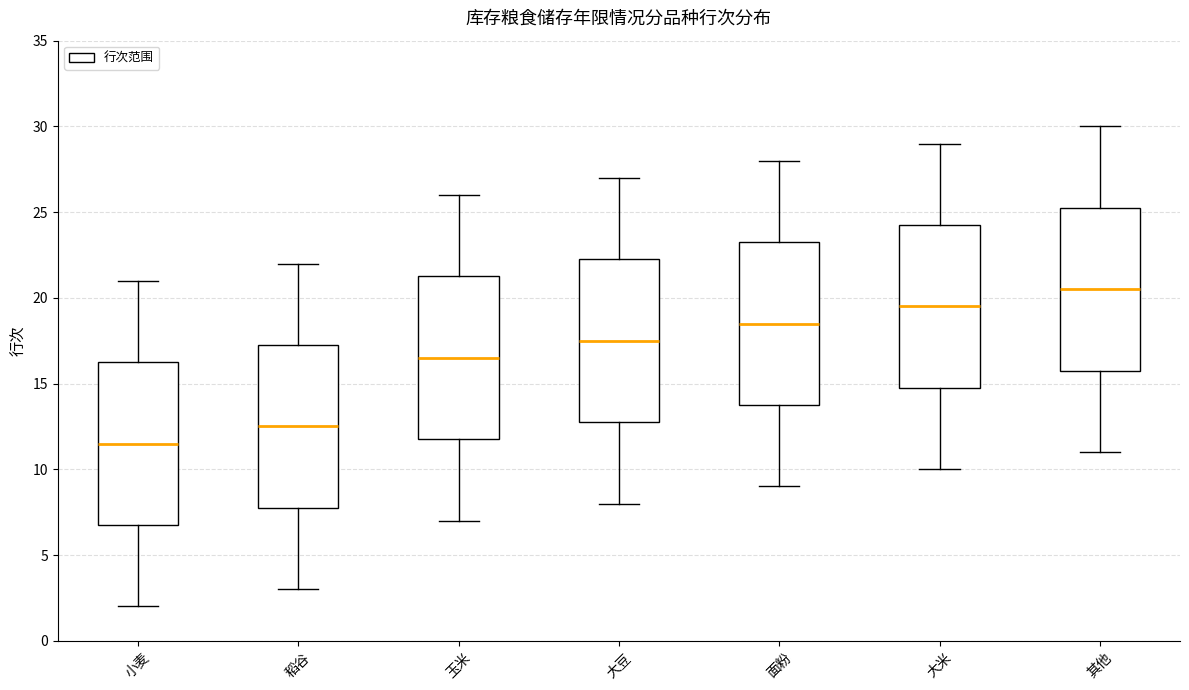

Which box has the lowest median line?

小麦